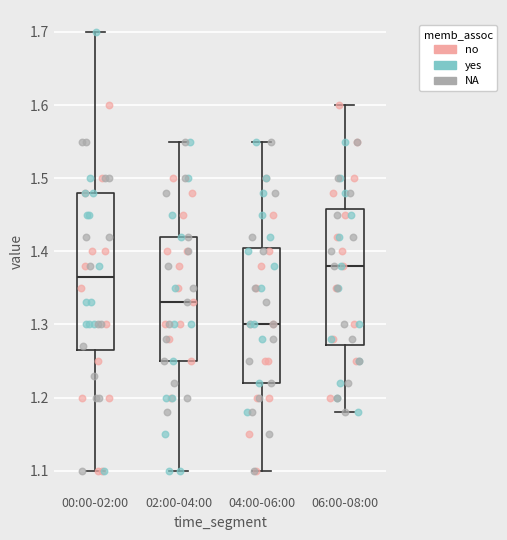

Reading left to right, read every box against the y-axis: the position of its median line, the range the box covers, and the ends of its whiskers. The values are not printed on the chart, so give them approximately, as read against the axis.

00:00-02:00: median 1.37, box 1.27 to 1.48, whiskers 1.10 to 1.70
02:00-04:00: median 1.33, box 1.25 to 1.42, whiskers 1.10 to 1.55
04:00-06:00: median 1.30, box 1.22 to 1.41, whiskers 1.10 to 1.55
06:00-08:00: median 1.38, box 1.27 to 1.46, whiskers 1.18 to 1.60